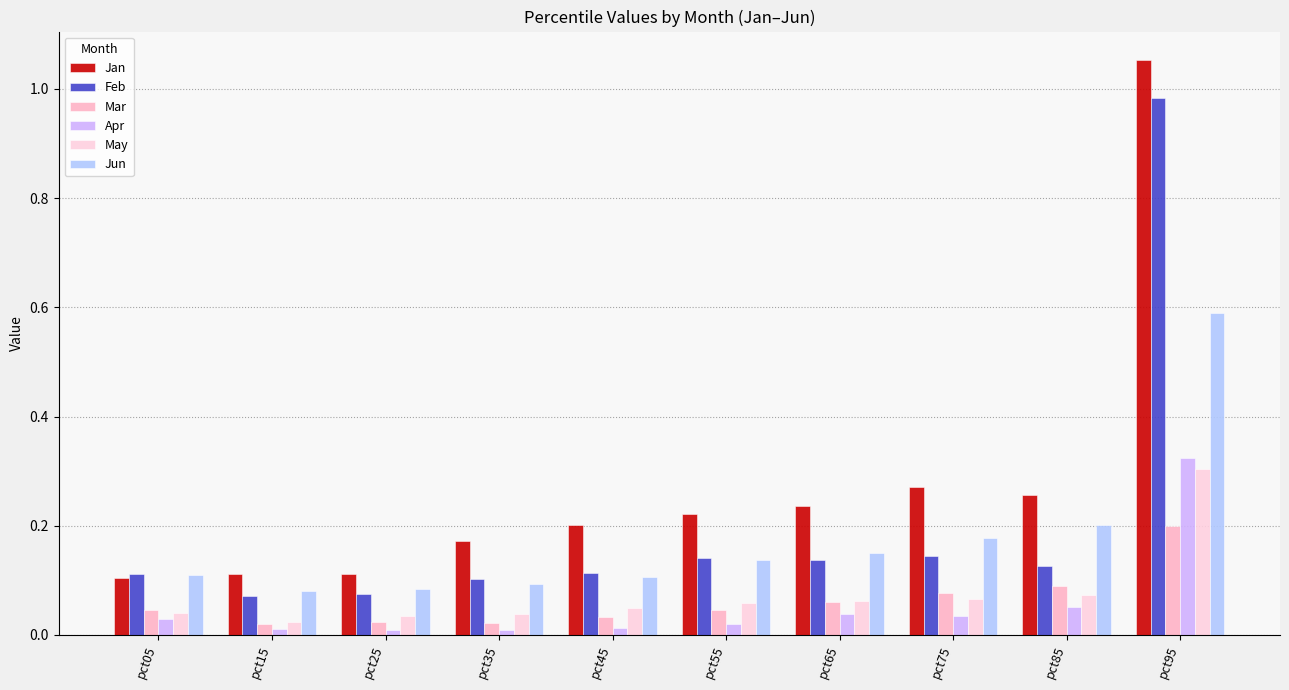

Rank the series at pct35 from highest to lowest value.

Jan, Feb, Jun, May, Mar, Apr